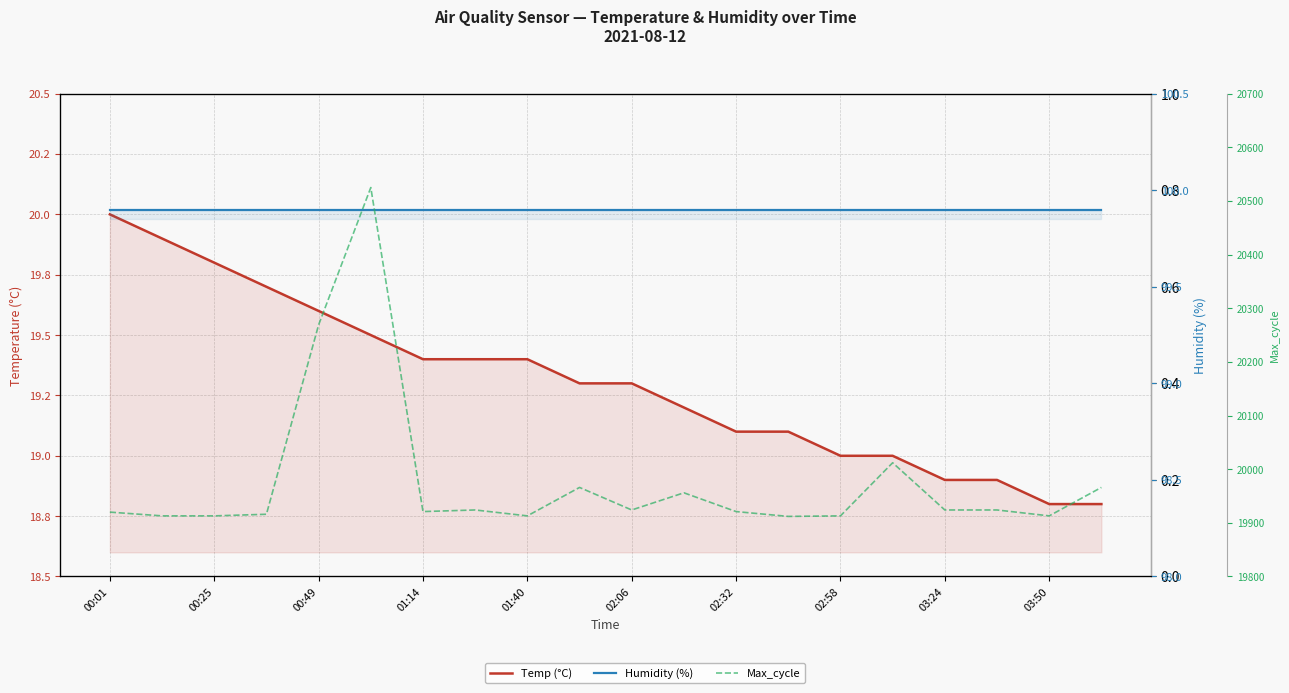

The Temp (°C) series shows 19.0 at 15. True or false?

True